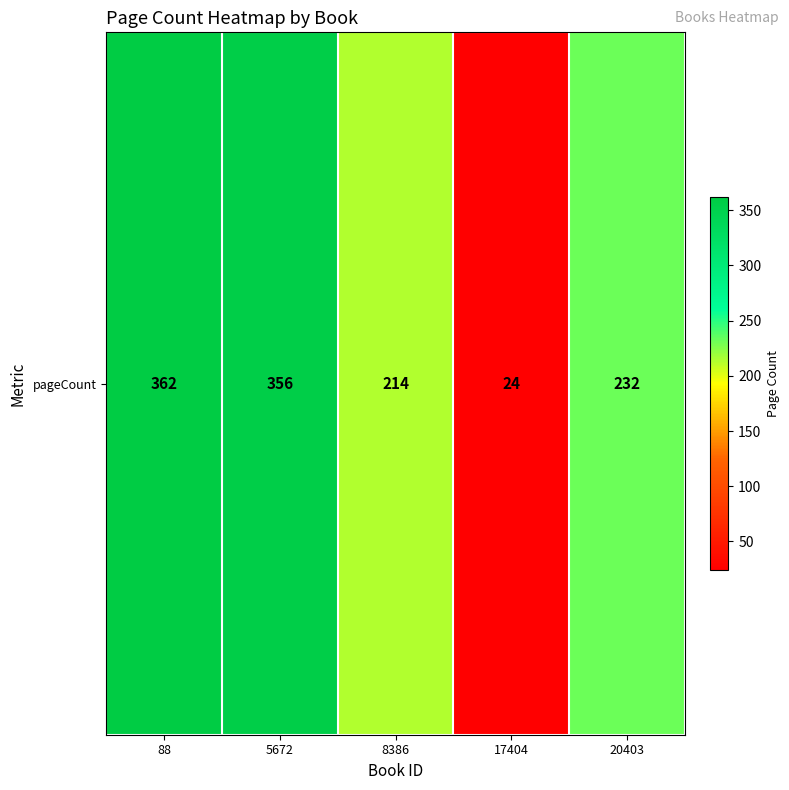

What is the ratio of the value at 8386 to the value at 5672?

0.6